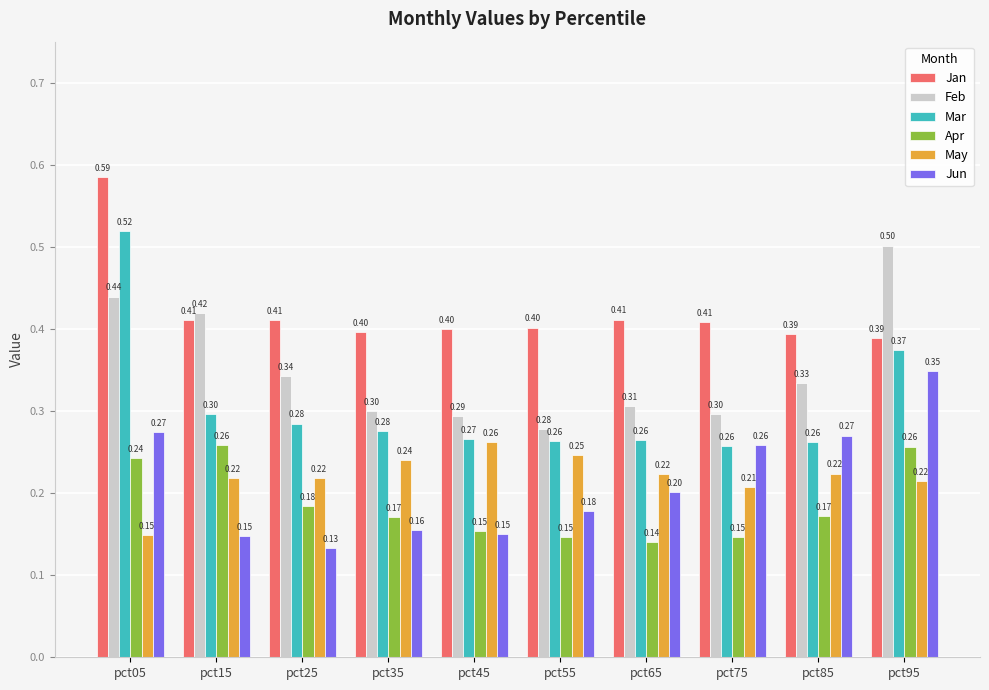

Which category has the lowest value in the Feb series?

pct55